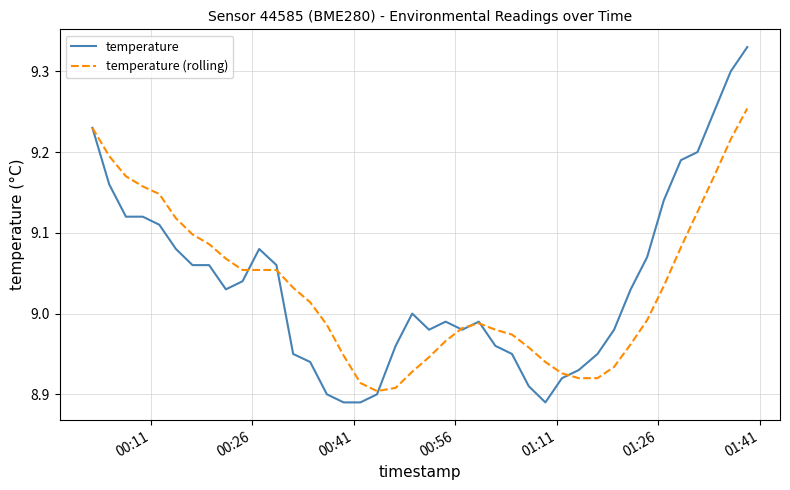

Is this an area chart (filled region under the line)?

No